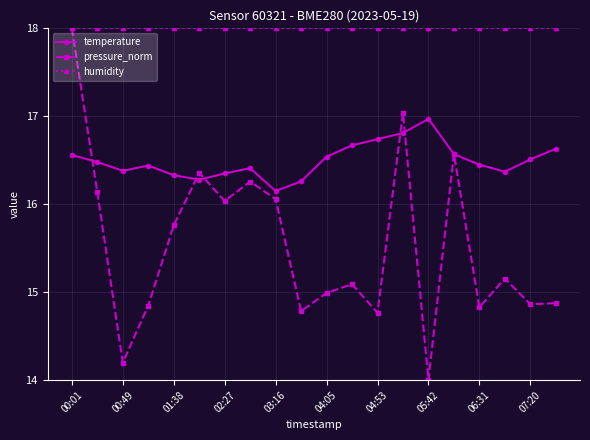

What is the lowest value of the humidity series?

18.0